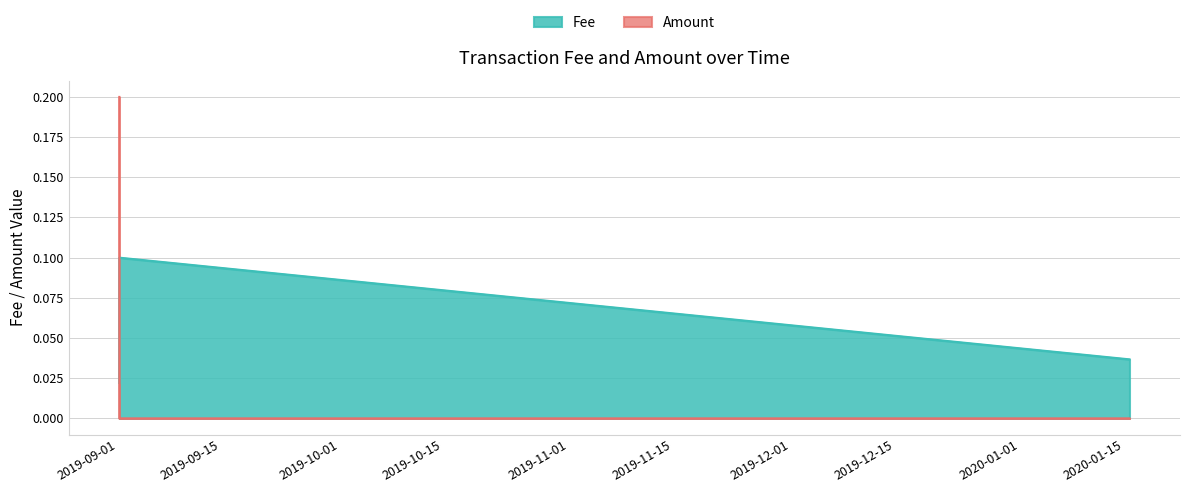

What is the label of the 3rd point from the left?

2019-09-05 10:35:04